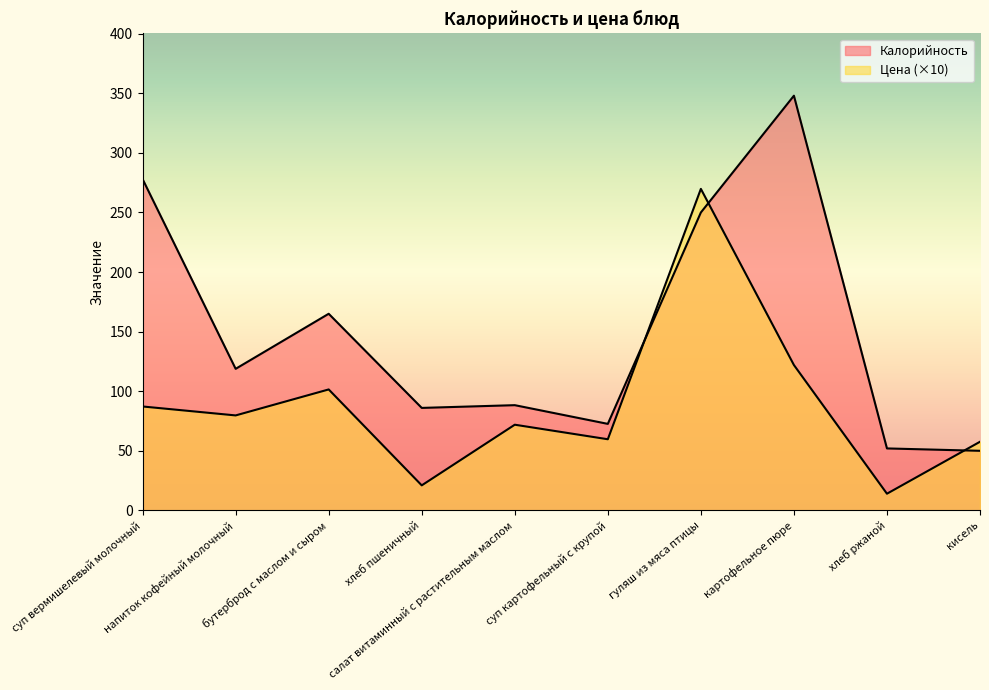

List the series in order of their overall mean, lowest first.

Цена, Калорийность